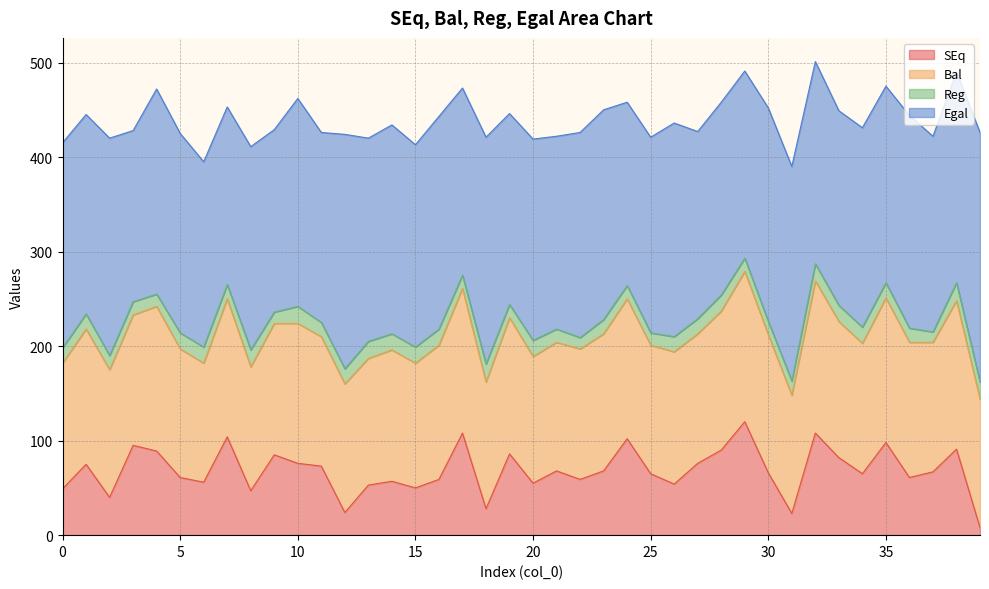

Which series has the widest spread of values?

SEq